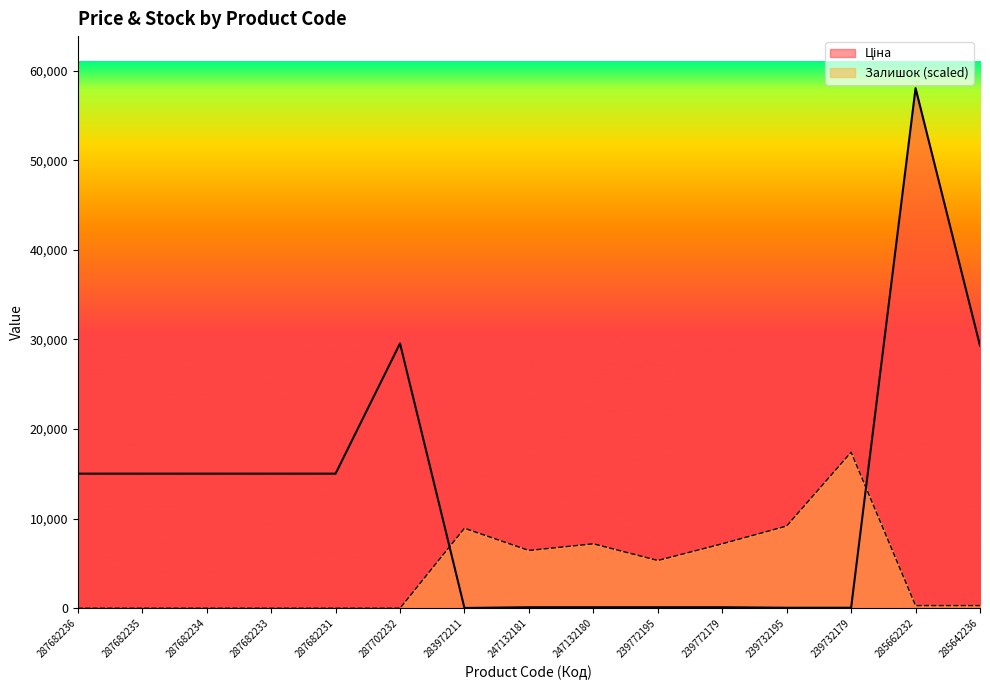

What are all the series names shown in the legend?

Ціна, Залишок